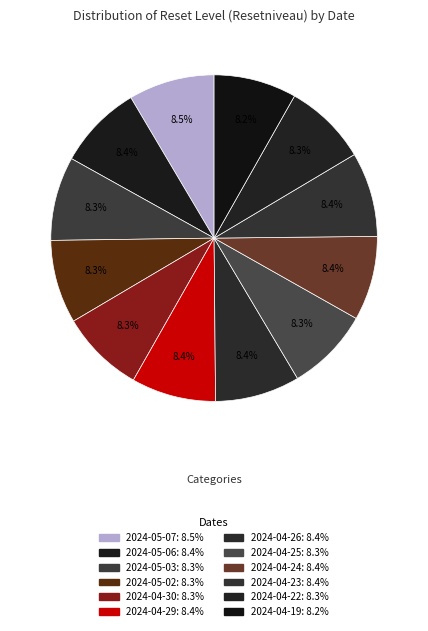

Rank the categories by value from lowest to highest.

2024-04-19, 2024-04-22, 2024-05-02, 2024-04-25, 2024-04-30, 2024-05-03, 2024-04-24, 2024-04-29, 2024-04-23, 2024-04-26, 2024-05-06, 2024-05-07